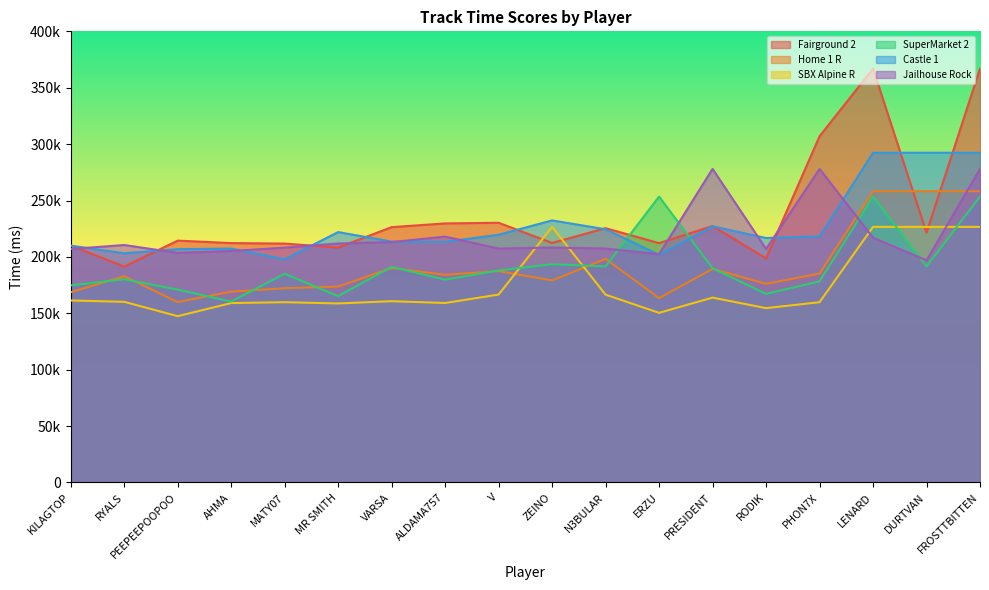

What value does the SBX Alpine R series have at PHON7X?

159844